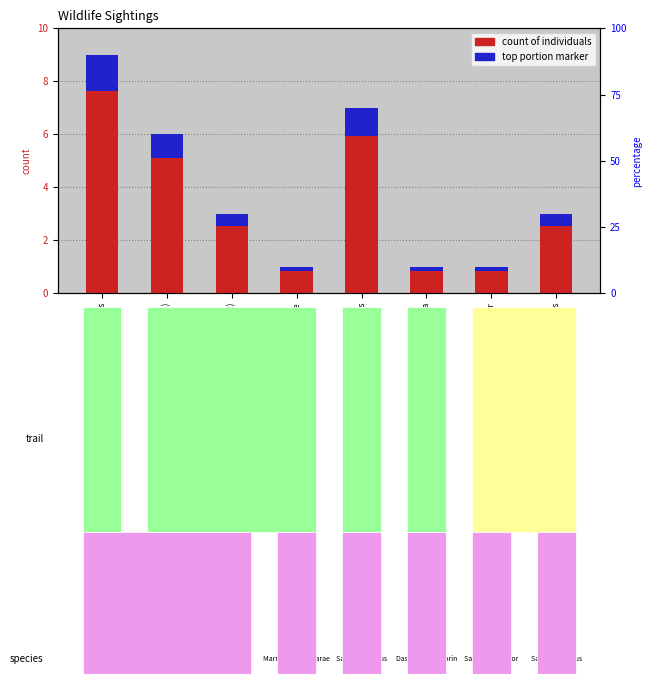

What is the difference between the maximum and minimum values?

8